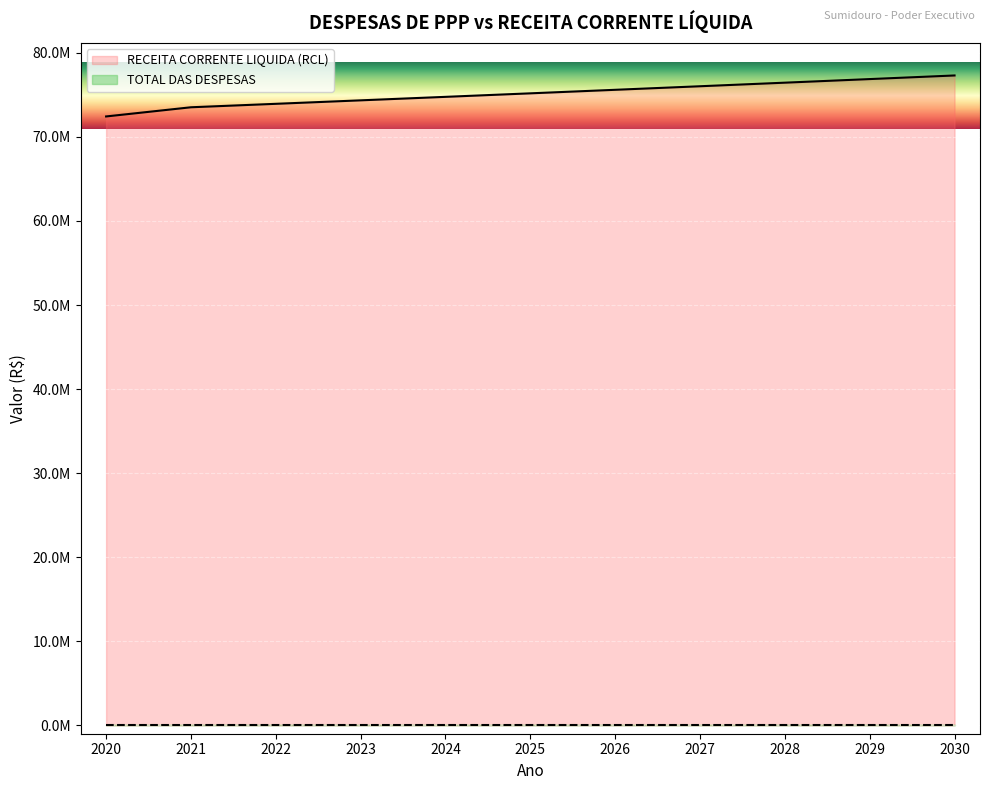

Rank the categories by value from lowest to highest.

2020, 2021, 2022, 2023, 2024, 2025, 2026, 2027, 2028, 2029, 2030